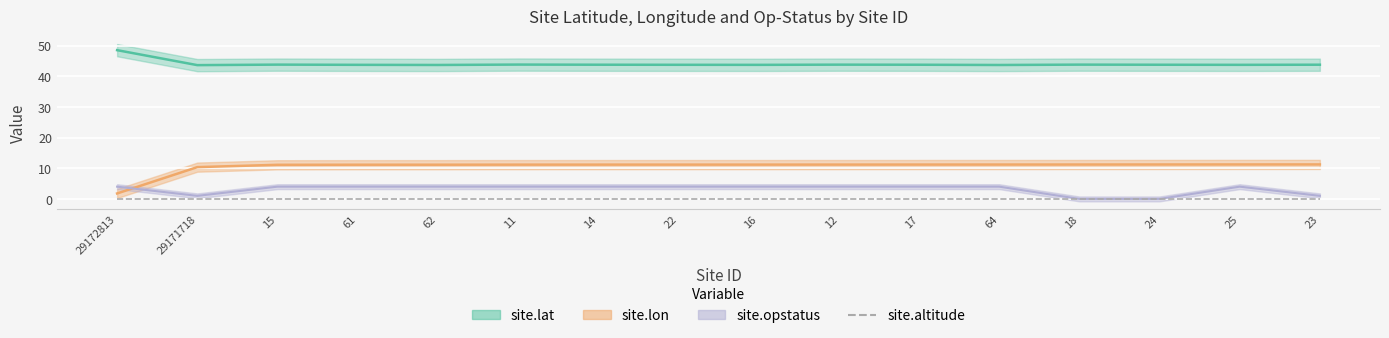

What is the label of the 7th point from the left?

14